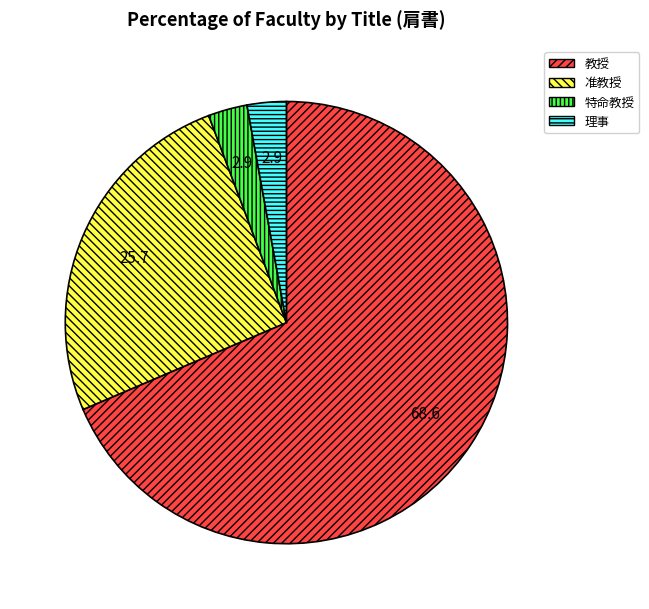

Count the number of slices in the pie.

4